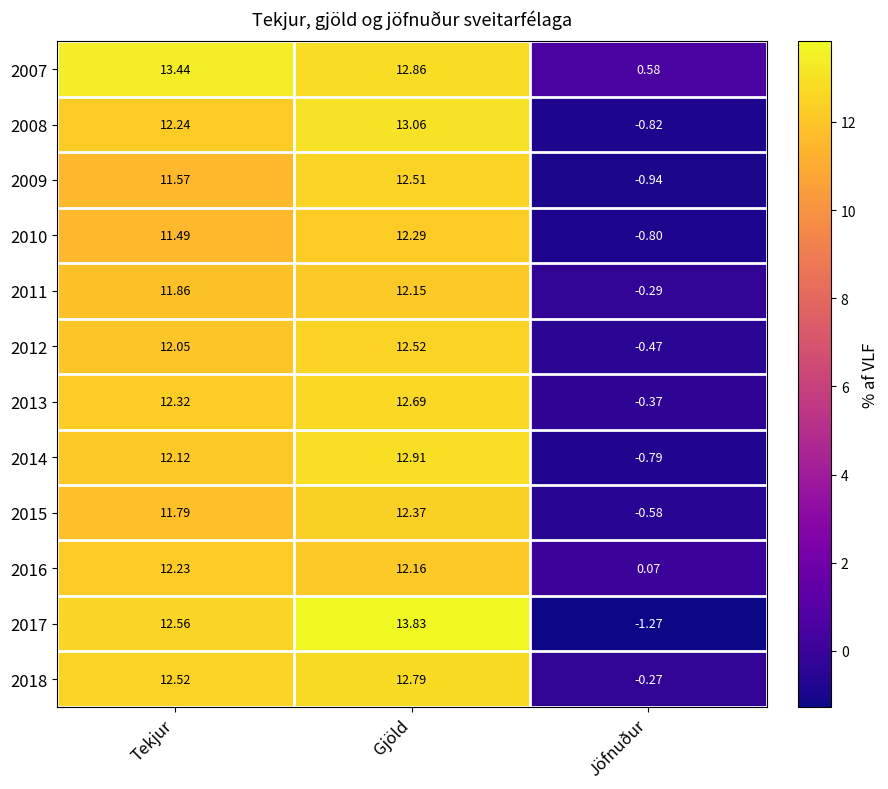

At which category is the sum across all series the highest?

Gjöld